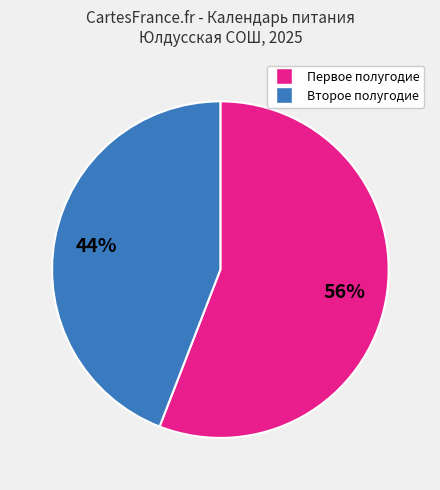

To the nearest percent, what is the average slice percentage?

50%